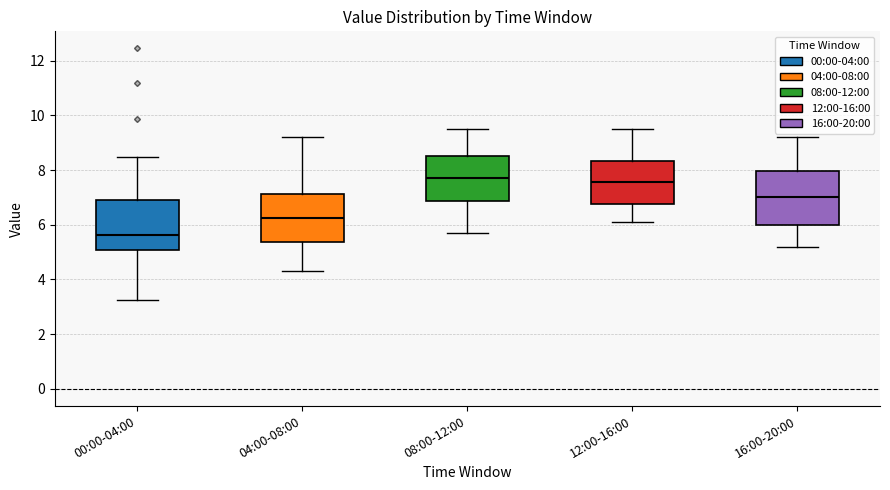

Where does the median line of the box for 04:00-08:00 sit on the y-axis? The values are not printed on the chart, so give them approximately, as read against the axis.

6.2